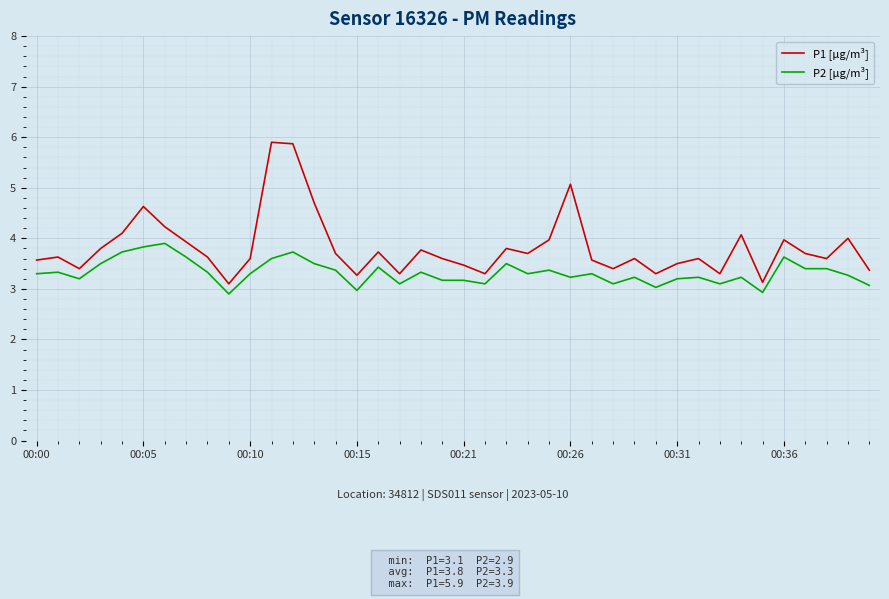

Which series has the widest spread of values?

P1 [µg/m³]